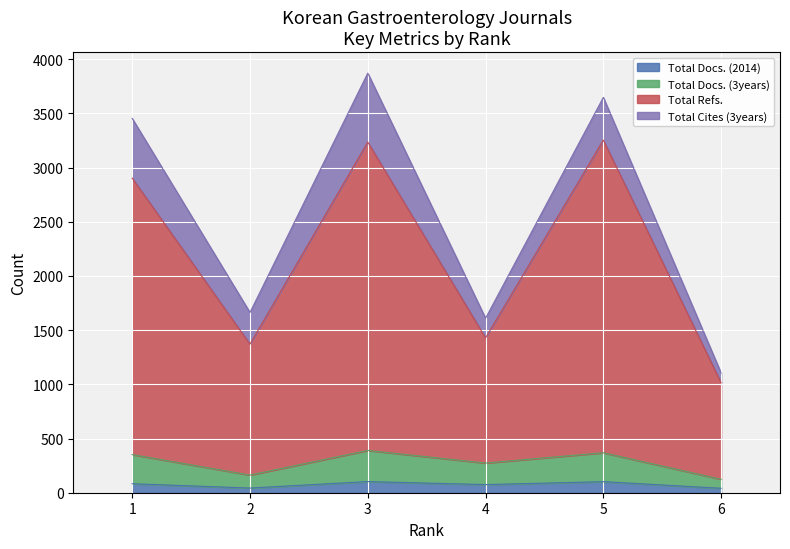

The Total Docs. (3years) series shows 163 at 2. True or false?

True